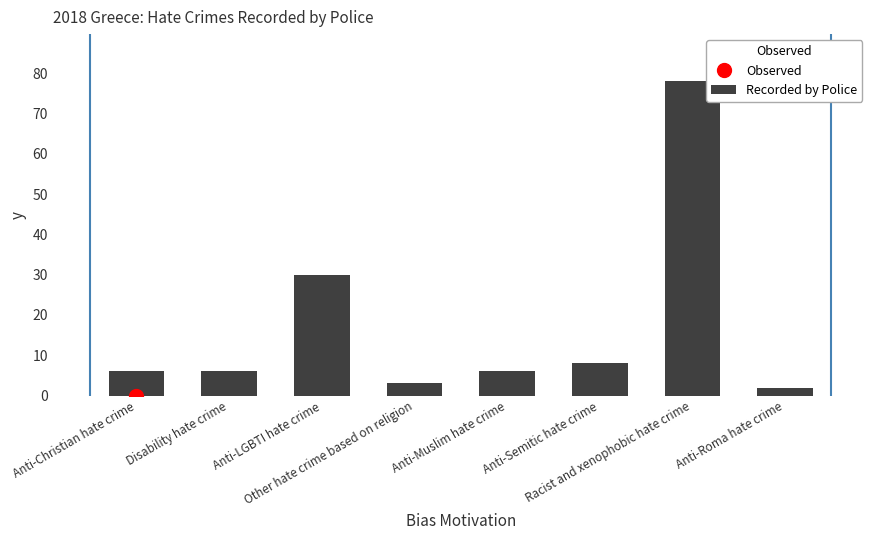

What is the value of the 8th bar from the left?

2